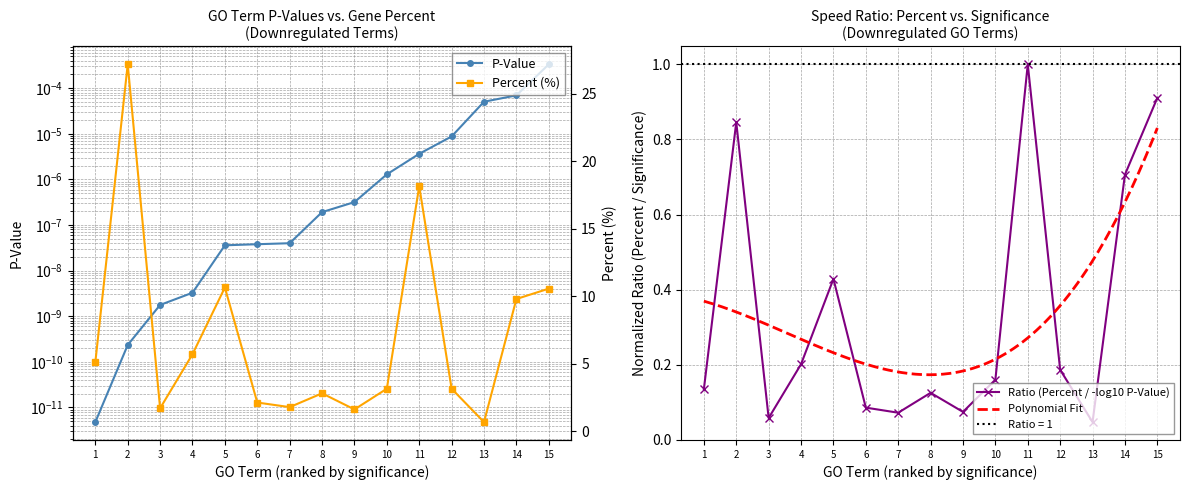

At which category does Ratio (Percent / -log10 P-Value) reach its first local valley?

3